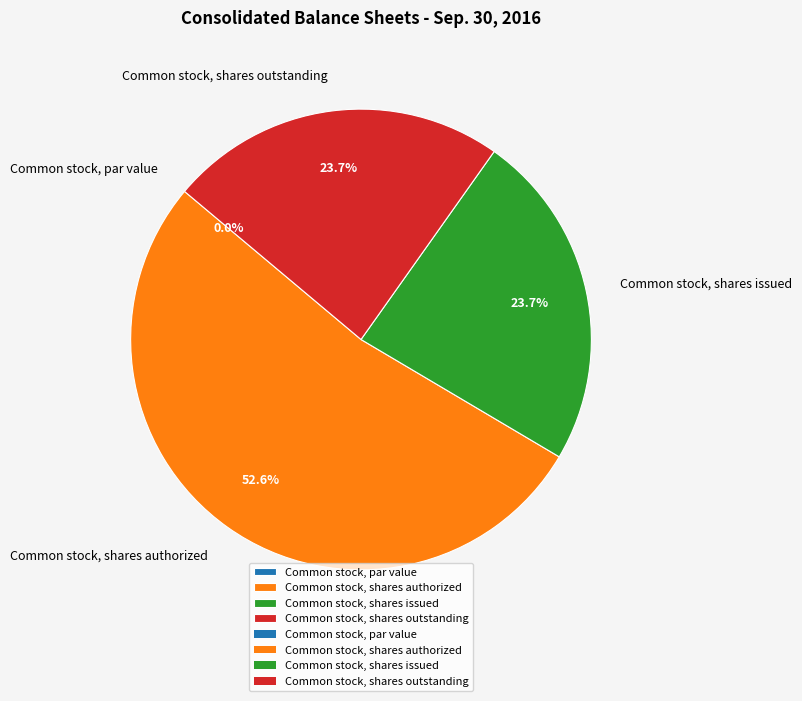

Is it true that Common stock, shares authorized is 45% of the pie?

False